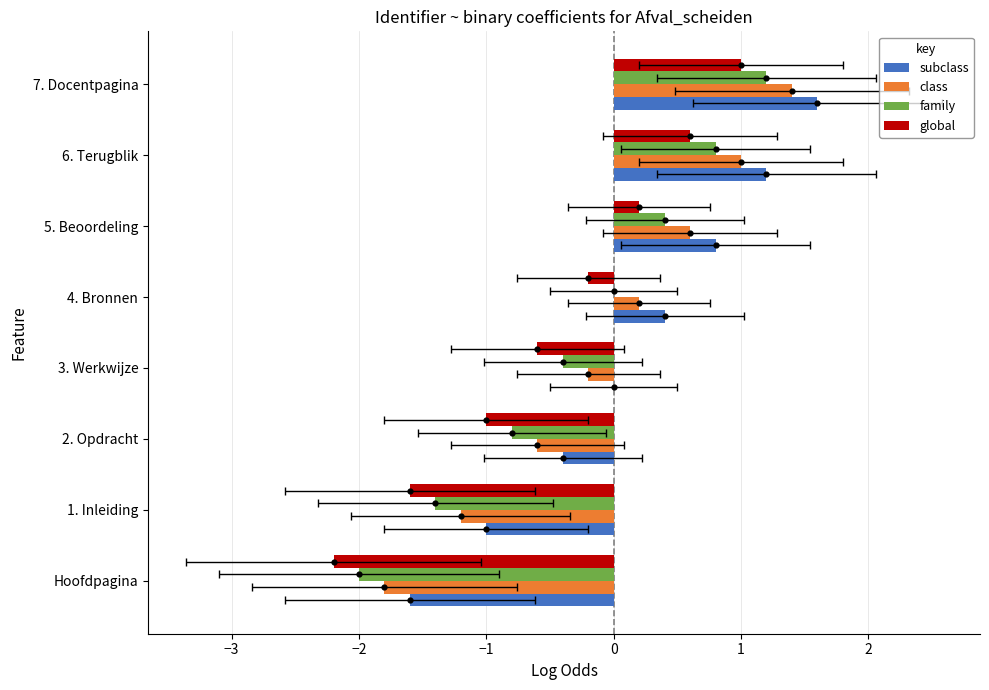

Which series has the largest total across all categories?

subclass